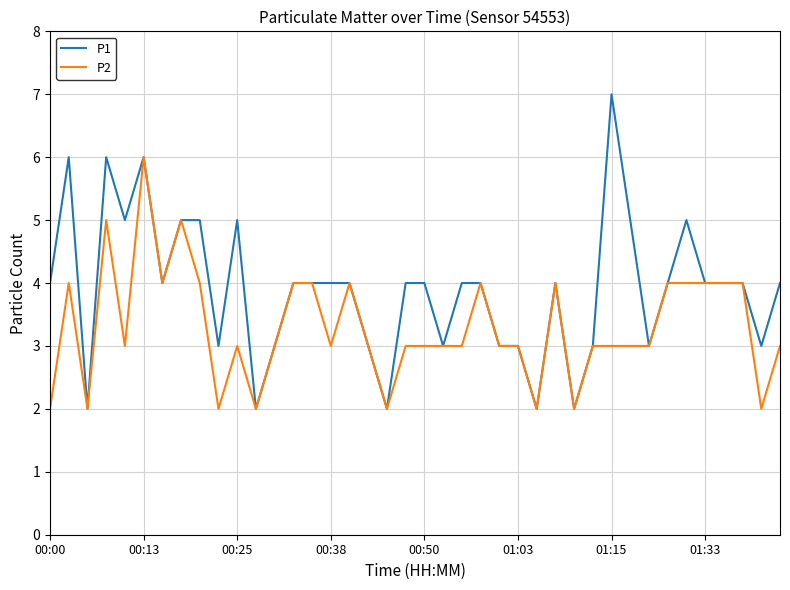

Reading right to left, transcribe all the data shown in this chart.

P1: 4	3	4	4	4	5	4	3	5	7	3	2	4	2	3	3	4	4	3	4	4	2	3	4	4	4	4	3	2	5	3	5	5	4	6	5	6	2	6	4
P2: 3	2	4	4	4	4	4	3	3	3	3	2	4	2	3	3	4	3	3	3	3	2	3	4	3	4	4	3	2	3	2	4	5	4	6	3	5	2	4	2